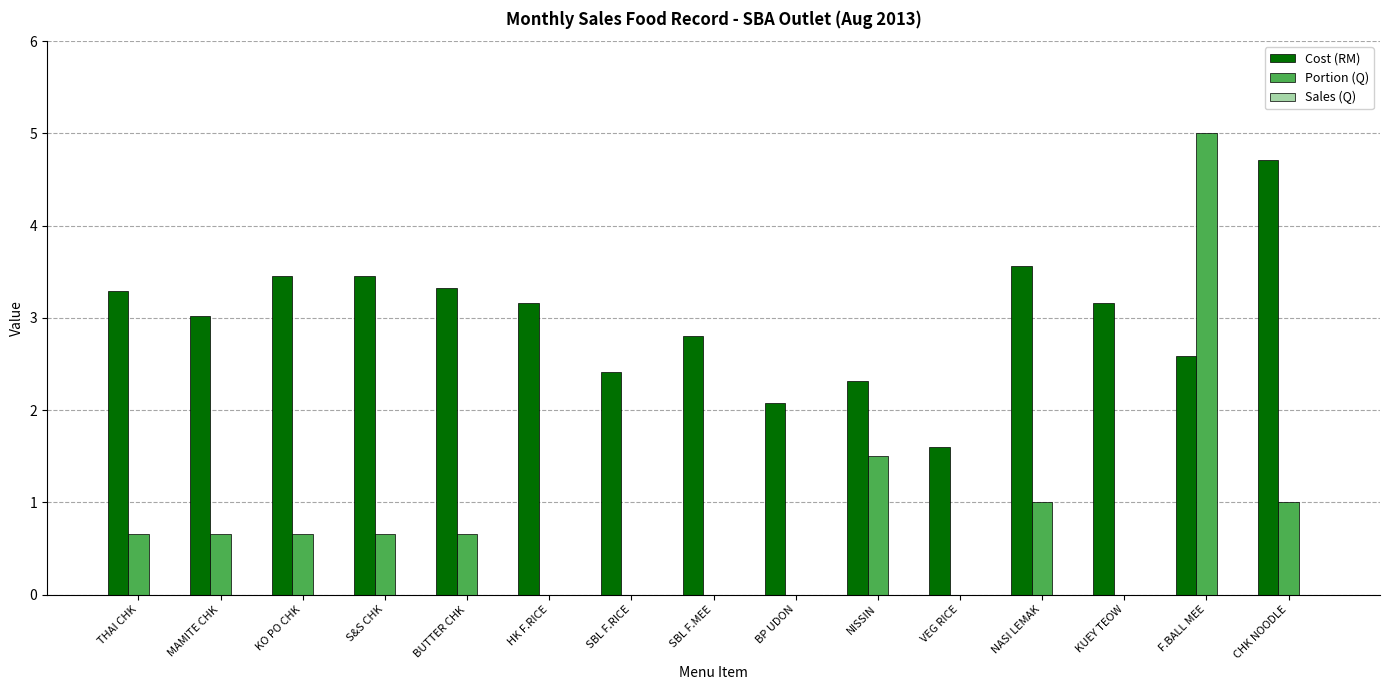

Is it true that Portion (Q) equals 0.0 at SBL F.MEE?

True